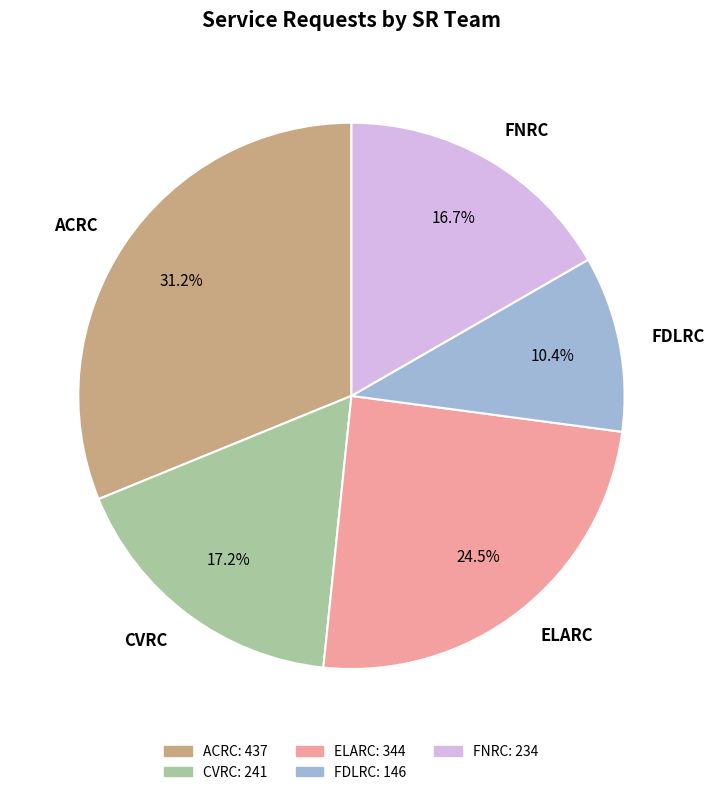

Does FDLRC represent more than half of the total?

No